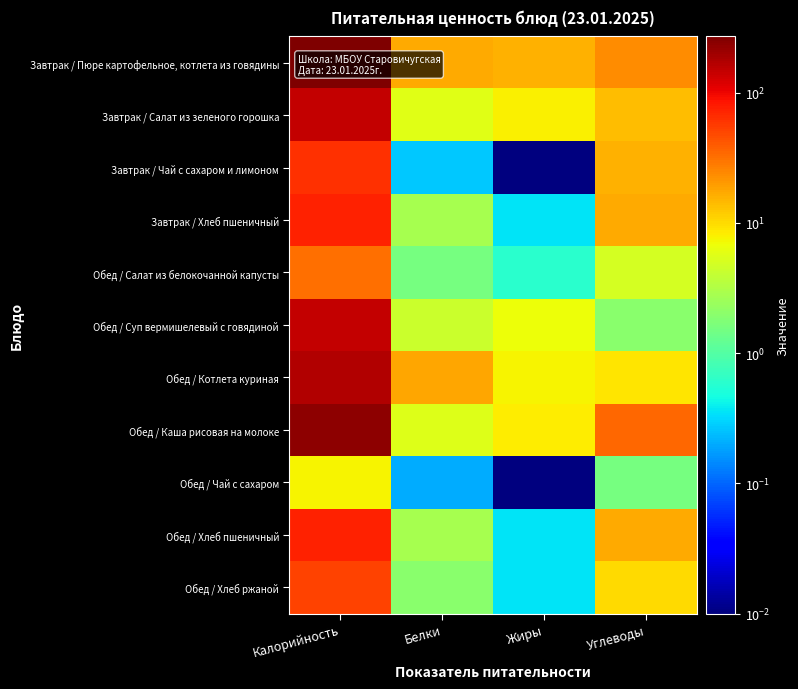

Rank the series by their maximum value, from highest to lowest.

Завтрак / Пюре картофельное, котлета из говядины, Обед / Каша рисовая на молоке, Обед / Котлета куриная, Завтрак / Салат из зеленого горошка, Обед / Суп вермишелевый с говядиной, Завтрак / Хлеб пшеничный, Обед / Хлеб пшеничный, Завтрак / Чай с сахаром и лимоном, Обед / Хлеб ржаной, Обед / Салат из белокочанной капусты, Обед / Чай с сахаром